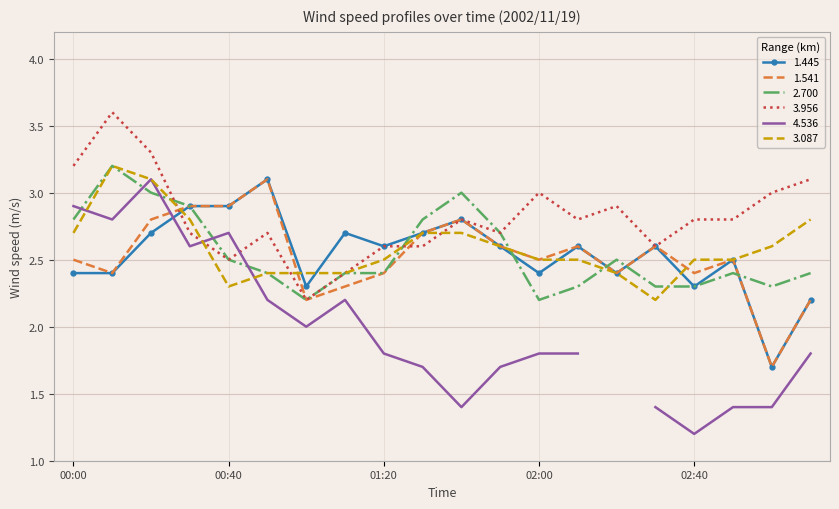

True or false: 1.541 and 3.956 cross at least once.

True